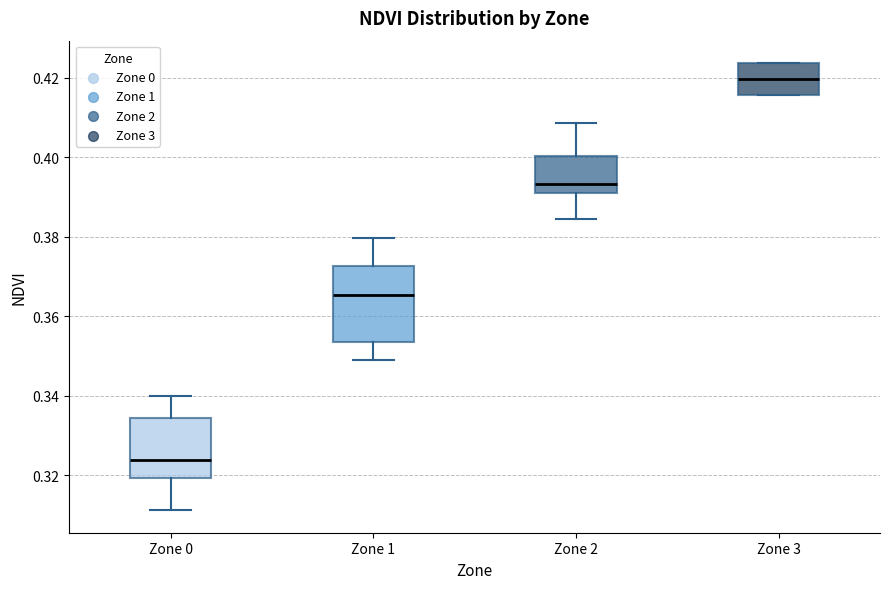

Reading left to right, transcribe this box plot: for each box, give where its median line is, the range the box spans, and where its two whiskers end, as read against the y-axis. The values are not printed on the chart, so give them approximately, as read against the axis.

Zone 0: median 0.324, box 0.320 to 0.334, whiskers 0.312 to 0.340
Zone 1: median 0.366, box 0.354 to 0.372, whiskers 0.348 to 0.380
Zone 2: median 0.394, box 0.392 to 0.400, whiskers 0.384 to 0.408
Zone 3: median 0.420, box 0.416 to 0.424, whiskers 0.416 to 0.424